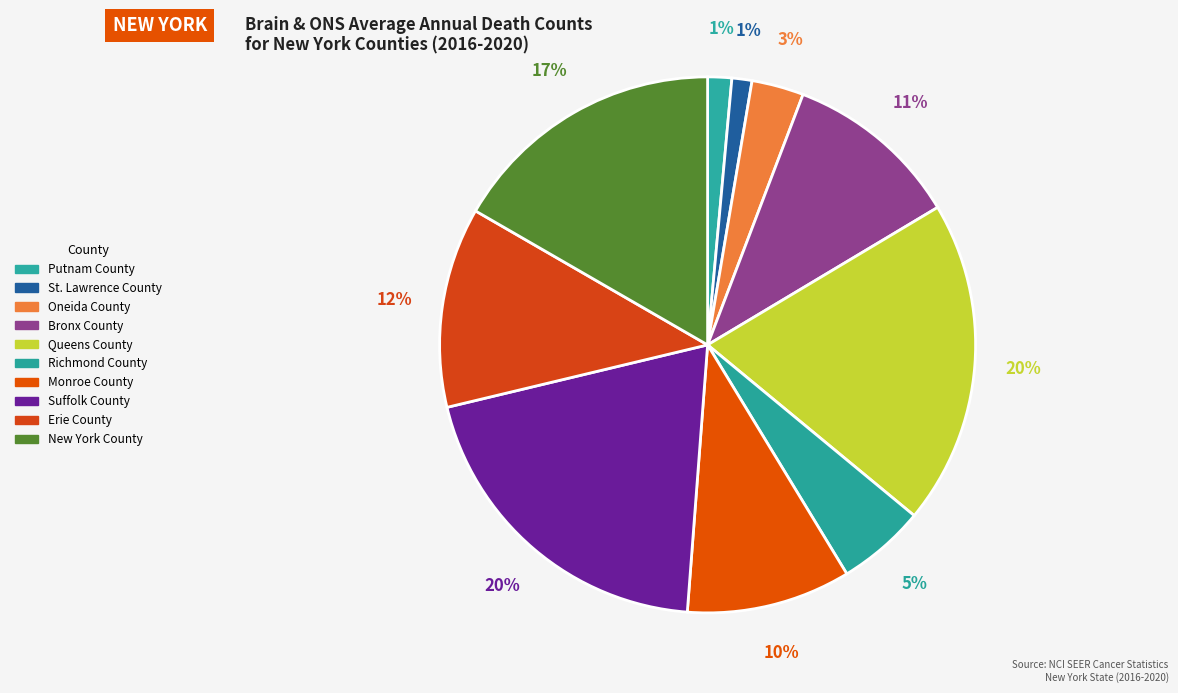

To the nearest percent, what is the average slice percentage?

10%